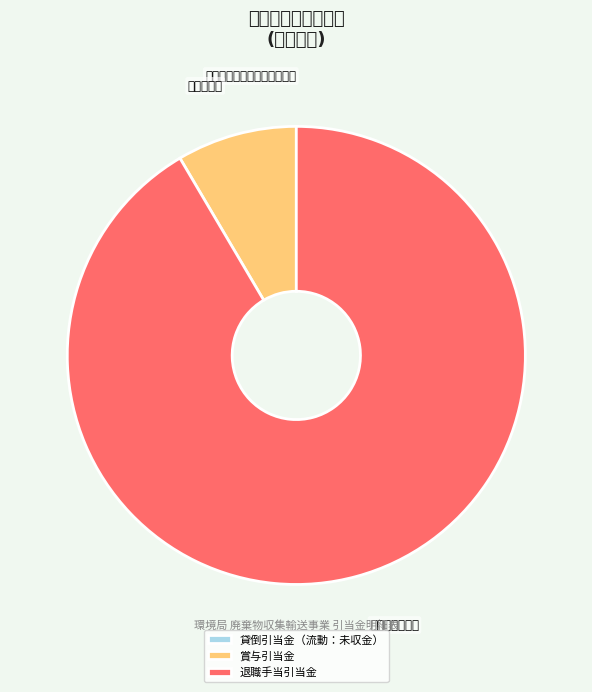

What percentage is NOT represented by 貸倒引当金（流動：未収金）?

100.0%